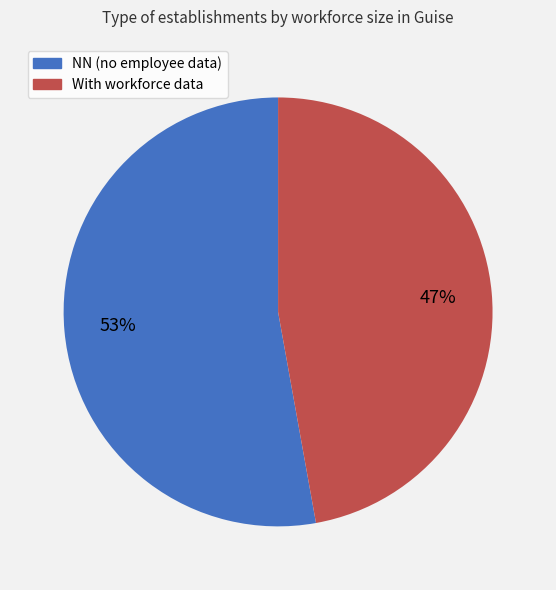

To the nearest percent, what is the difference between the largest and smallest slice percentages?

6%